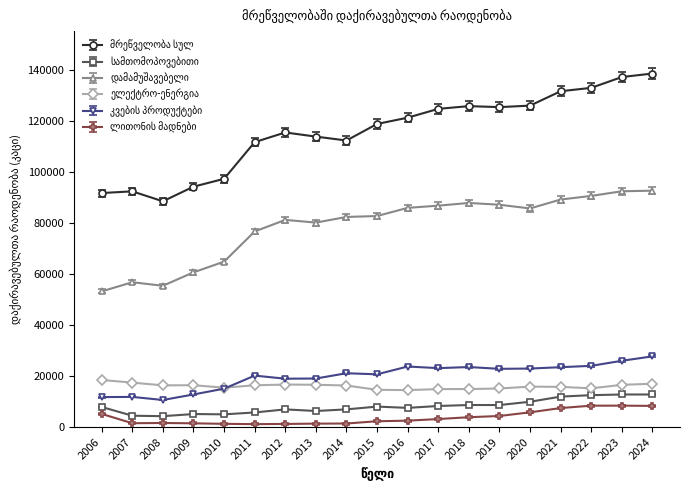

How many lines are shown in the chart?

6